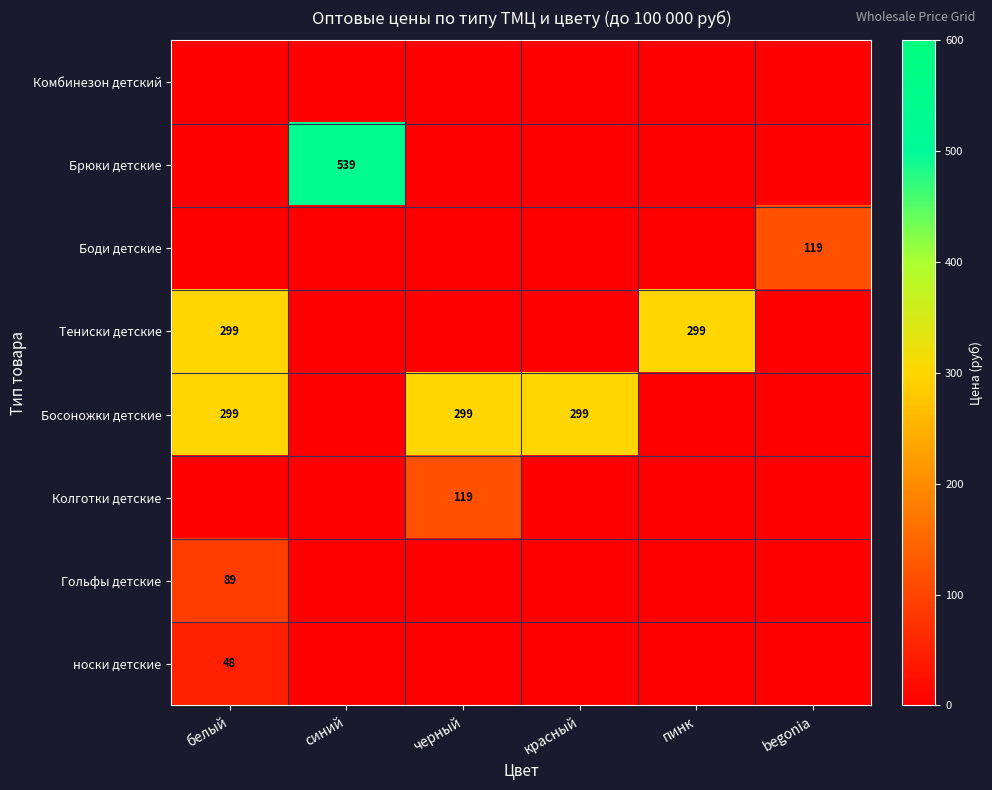

Is it true that Колготки детские equals 34.5 at черный?

False